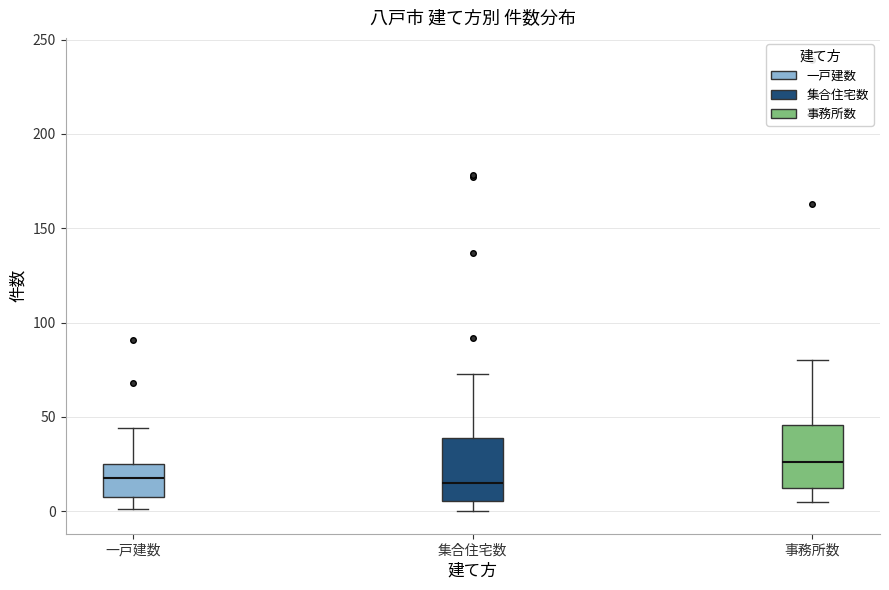

Where does the lower whisker of the box for 一戸建数 end on the y-axis? The values are not printed on the chart, so give them approximately, as read against the axis.

0